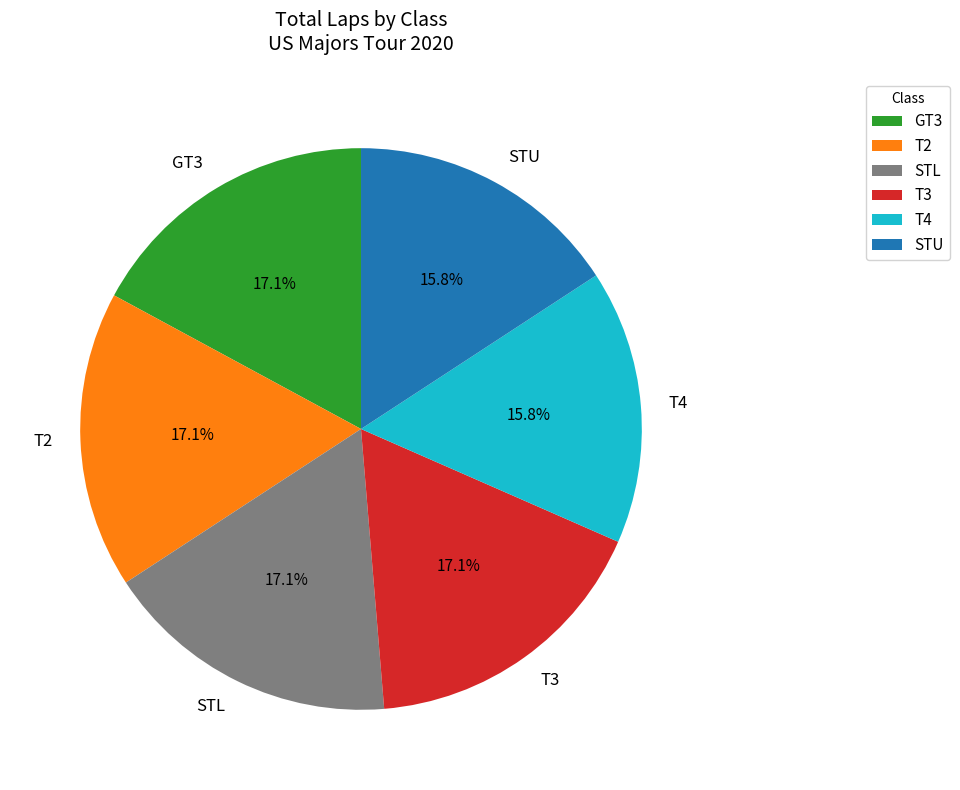

Does T2 account for over 50% of the chart?

No